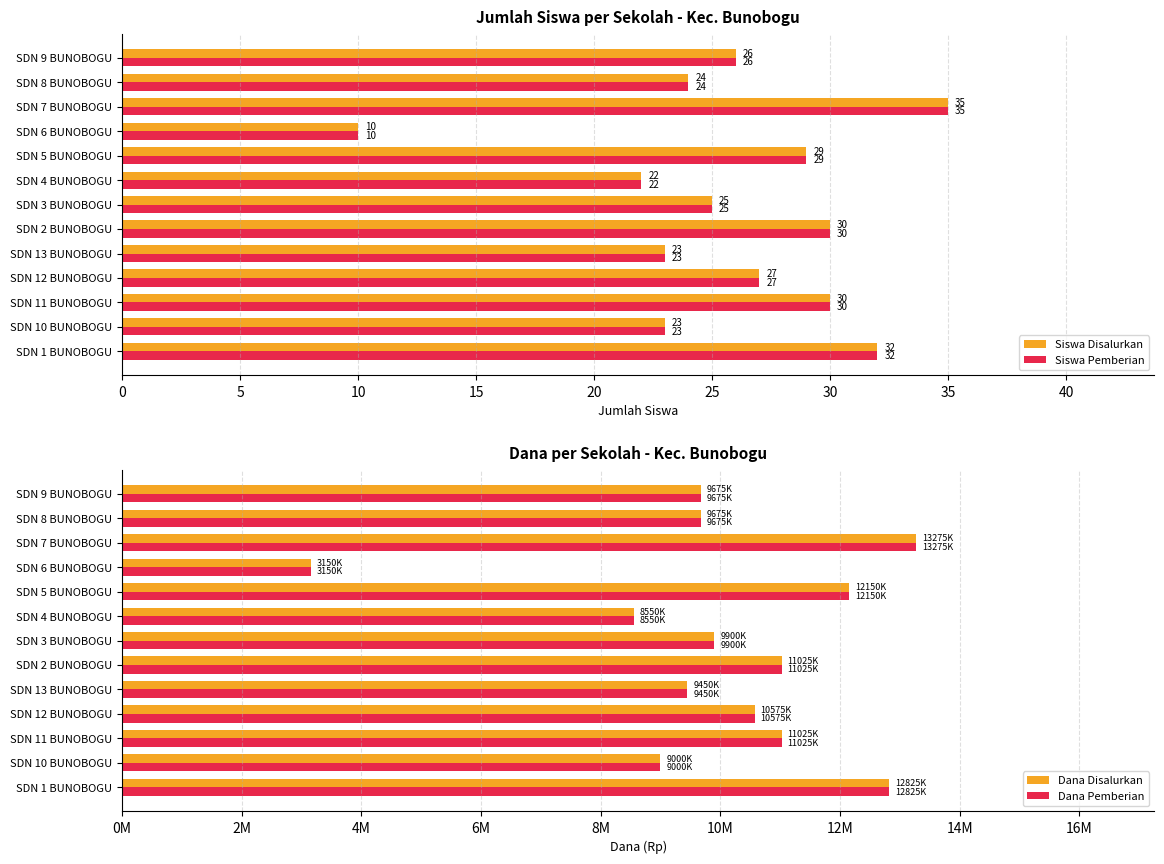

What is the value of the Dana Pemberian bar at the 5th from the left?

9450000